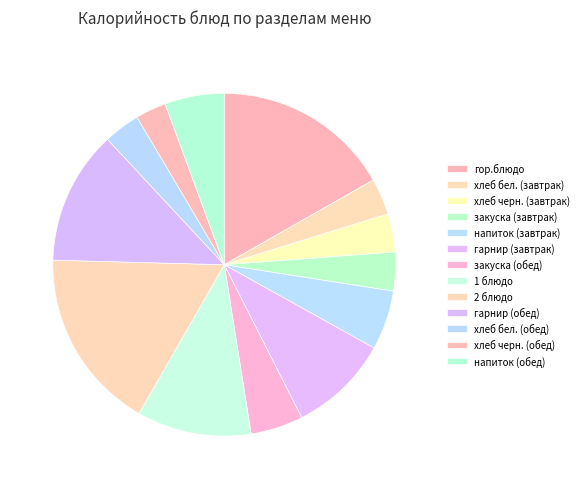

Is the sum of закуска (завтрак) and гор.блюдо greater than half?

No